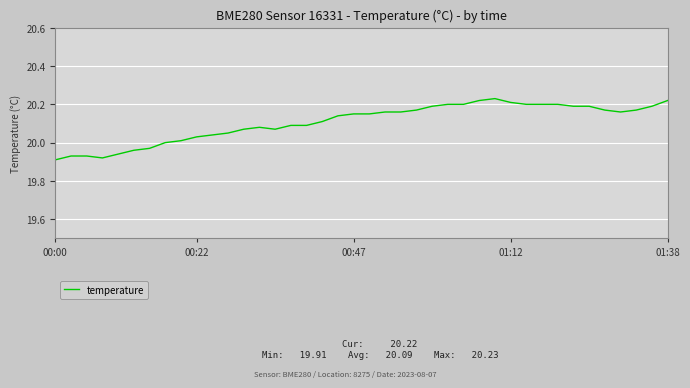

What is the difference between the maximum and minimum values?

0.3